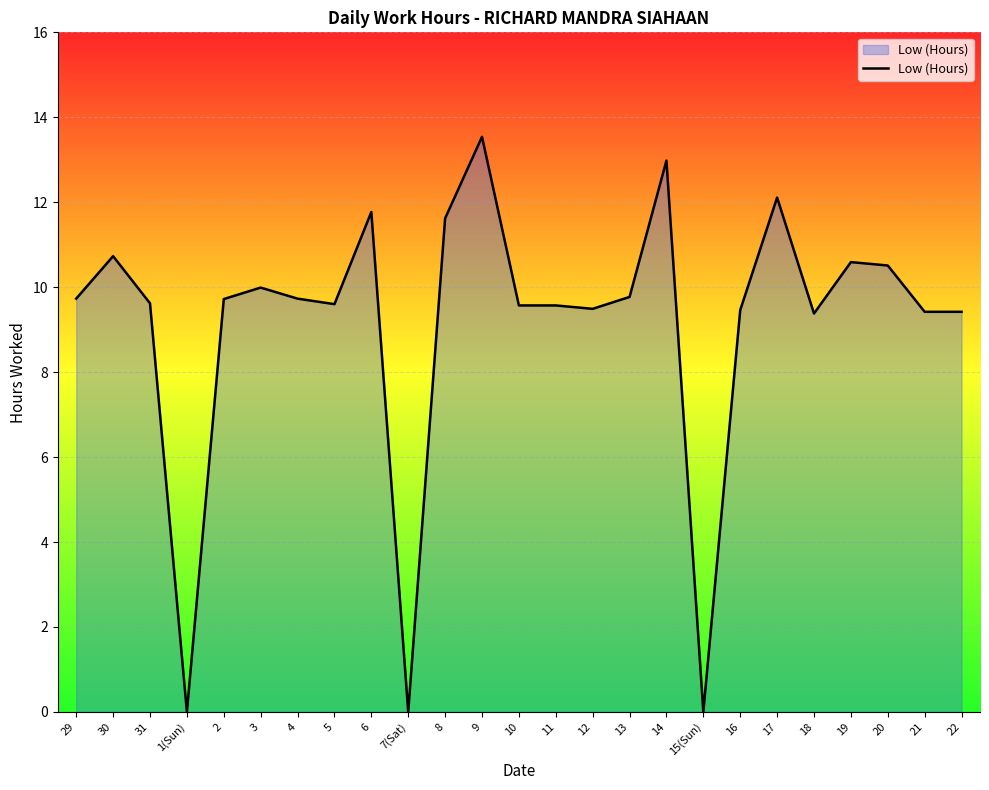

Where does the data first go above 9?

29